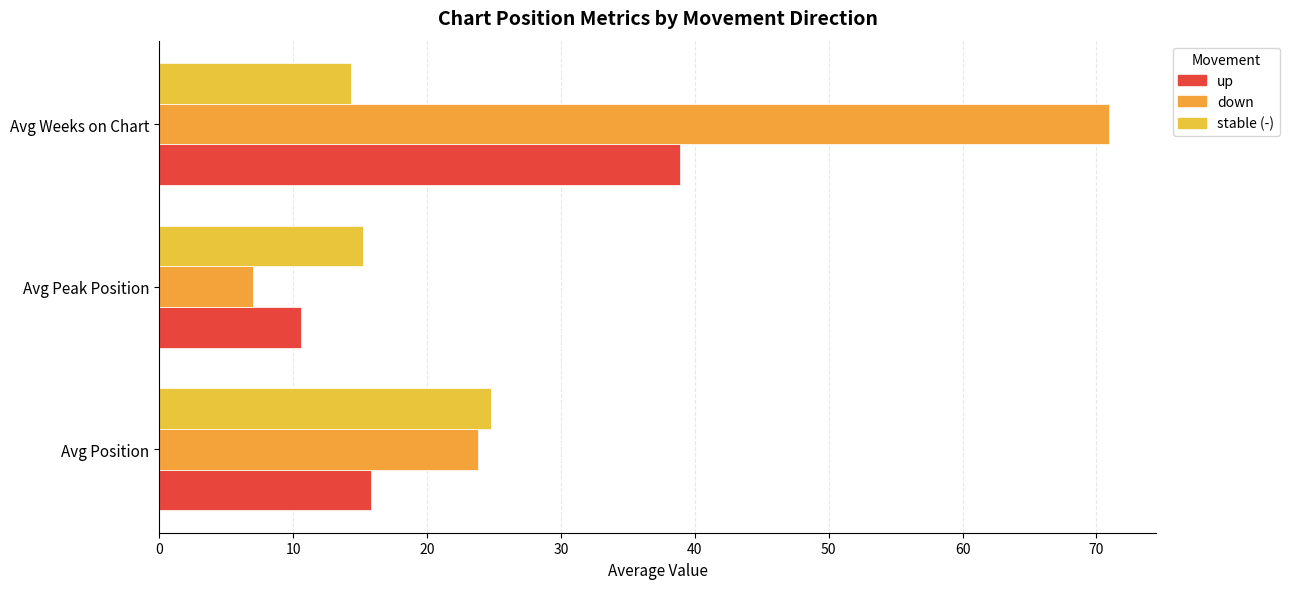

What is the sum of all up values?

65.3